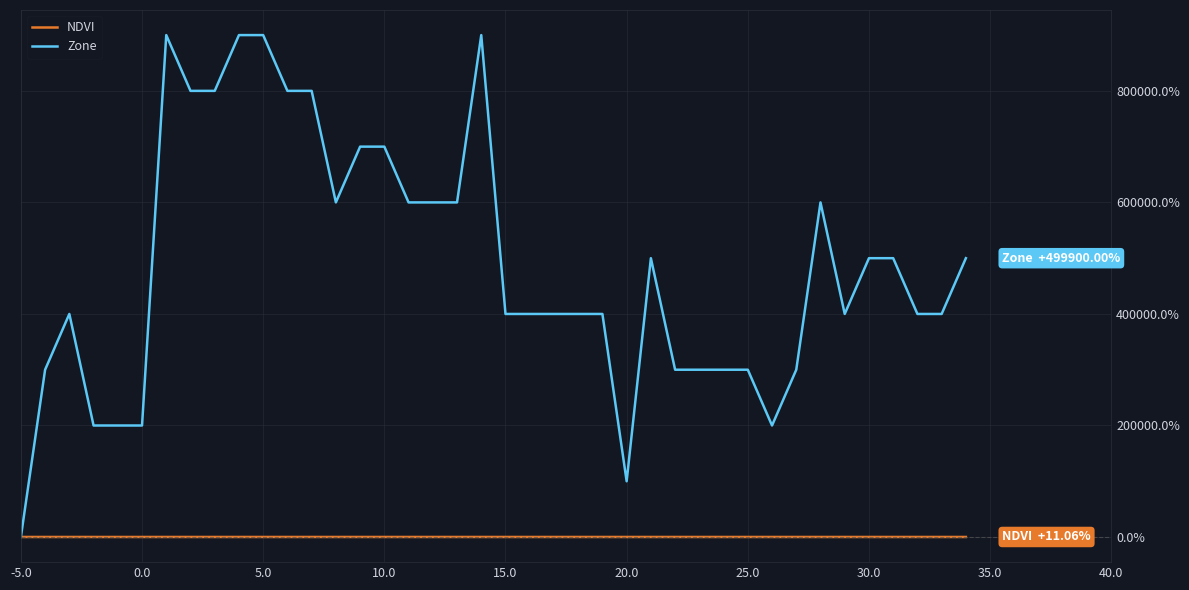

Rank the series by their average value, from lowest to highest.

NDVI, Zone